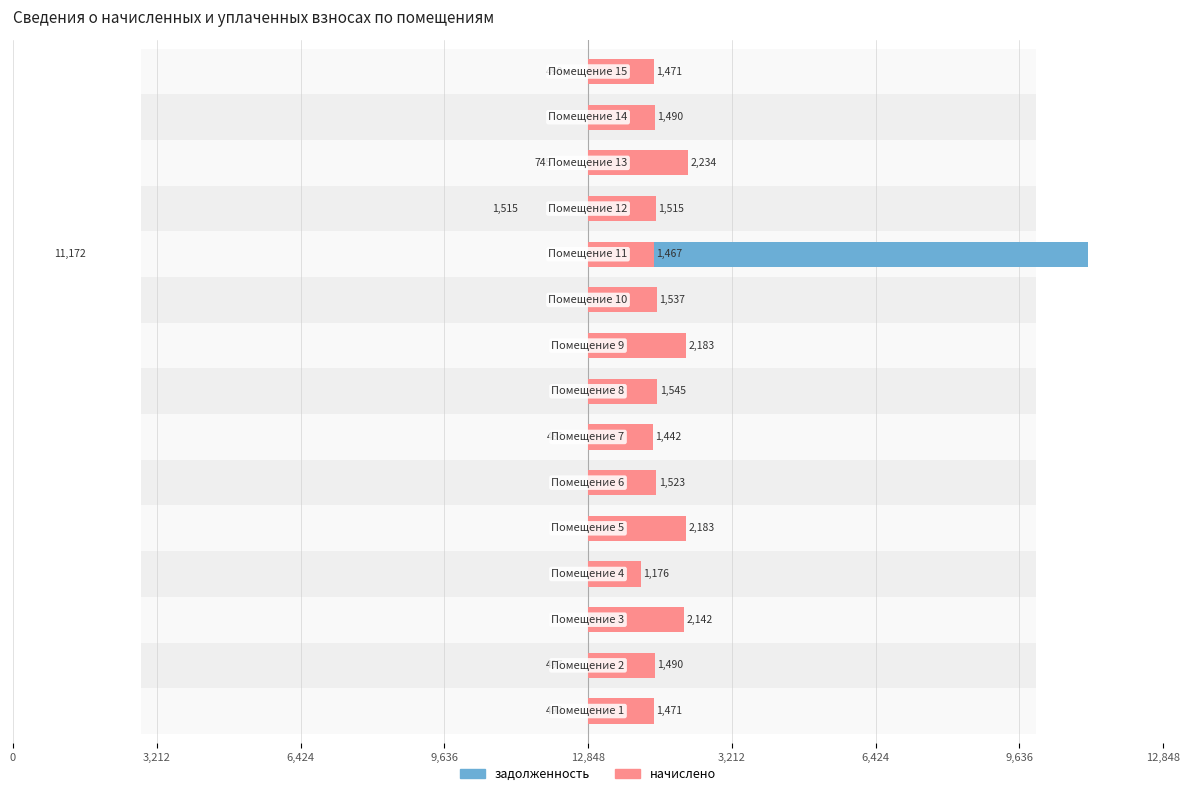

The задолженность series shows 490.4 at 12,848. True or false?

True